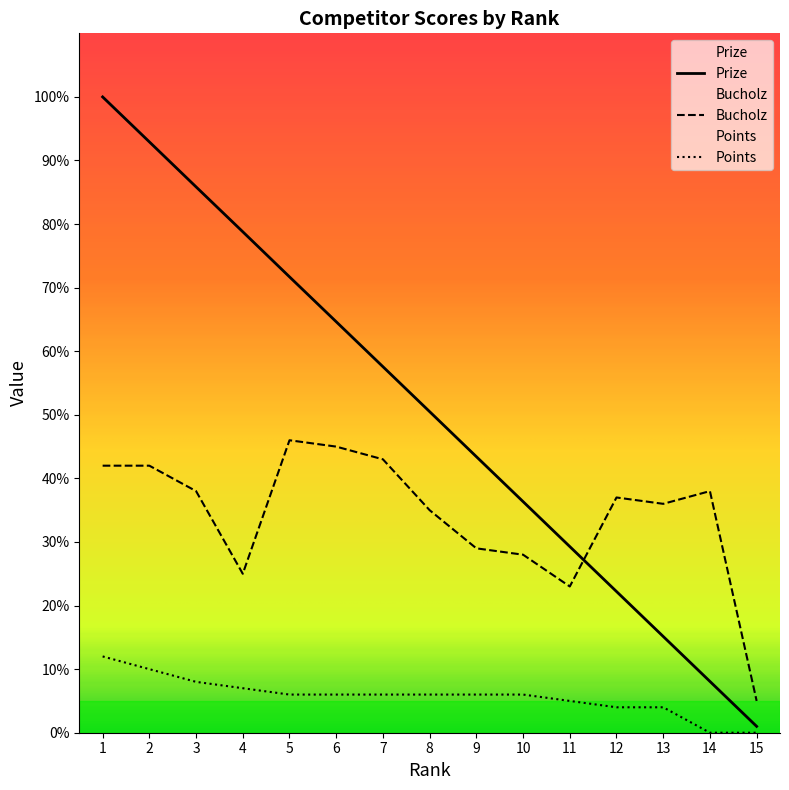

Where does the Prize series first go above 50?

1